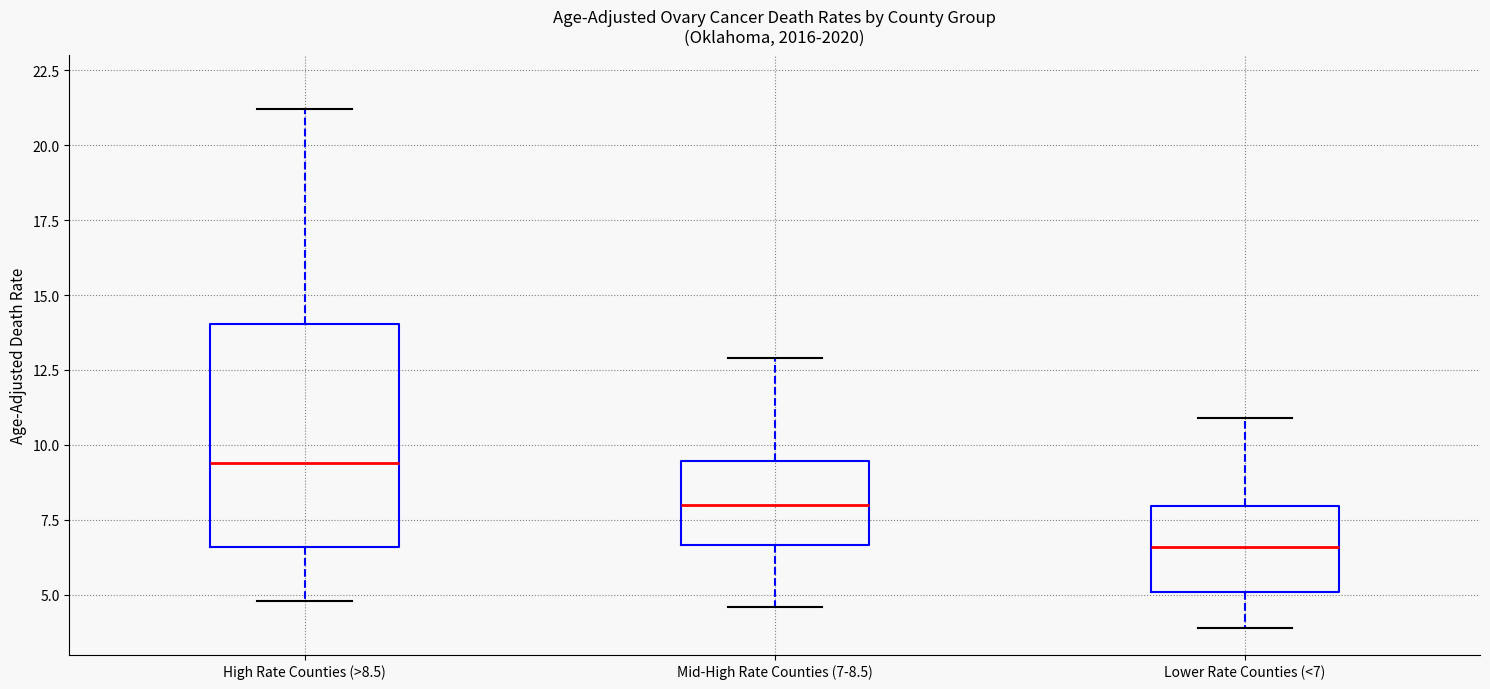

Which box is the tallest, from its lower edge to its upper edge?

High Rate Counties (>8.5)